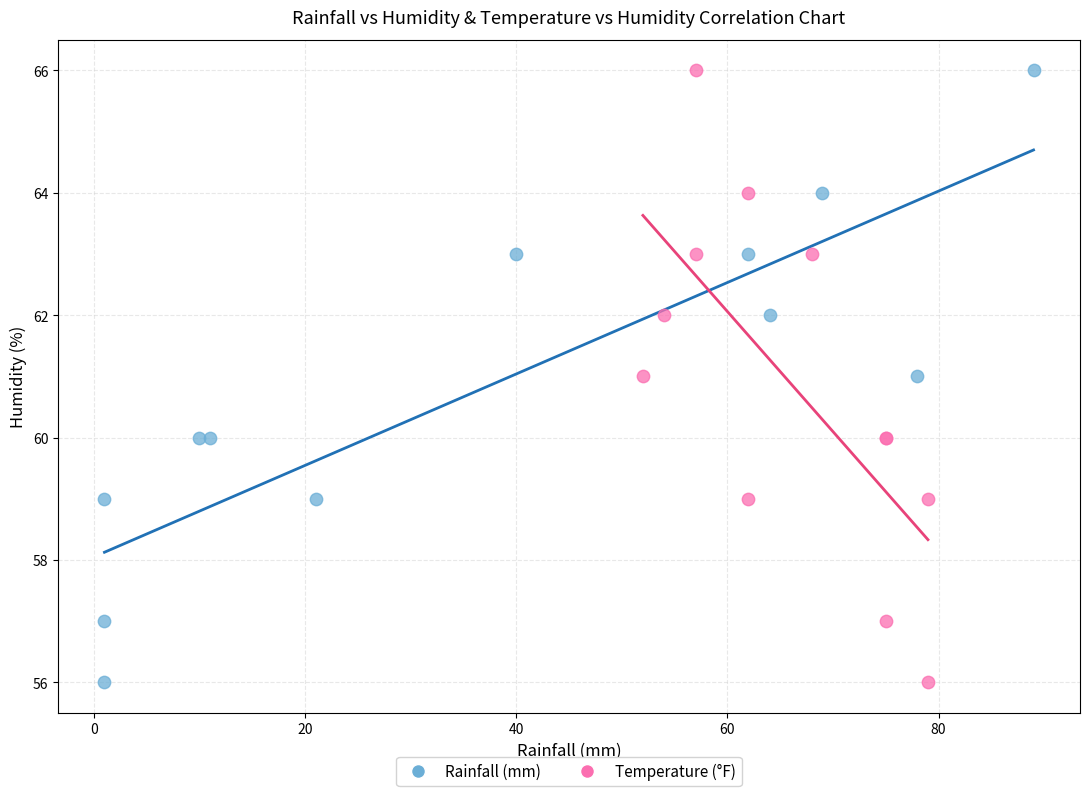

What are all the series names shown in the legend?

Rainfall (mm), Temperature (°F)